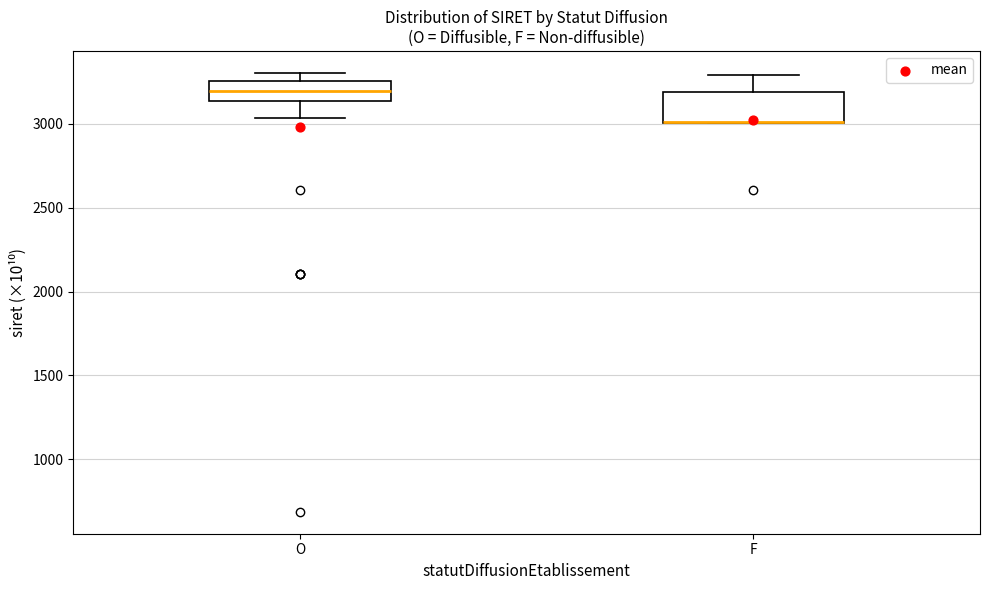

Reading left to right, read every box against the y-axis: the position of its median line, the range the box covers, and the ends of its whiskers. The values are not printed on the chart, so give them approximately, as read against the axis.

O: median 3200, box 3150 to 3250, whiskers 3050 to 3300
F: median 3000 (drawn on the box's lower edge), box 3000 to 3200, whiskers 3000 to 3300